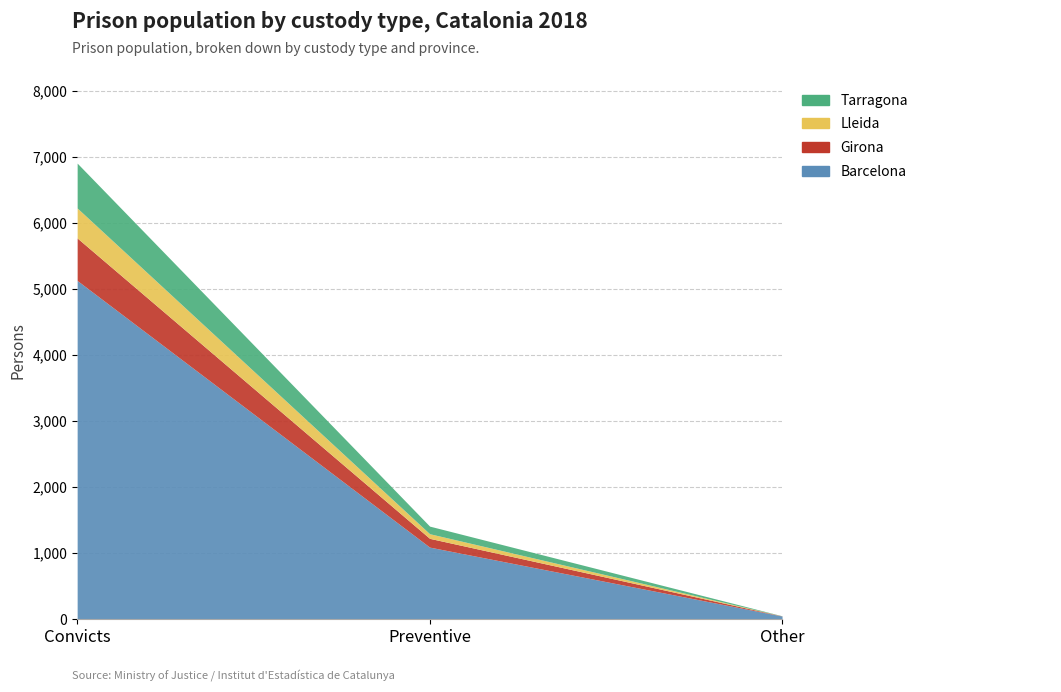

What position from the left is Convicts?

1